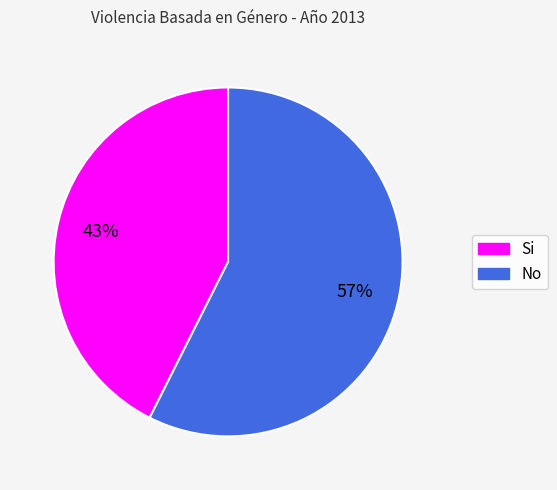

To the nearest percent, what is the average slice percentage?

50%